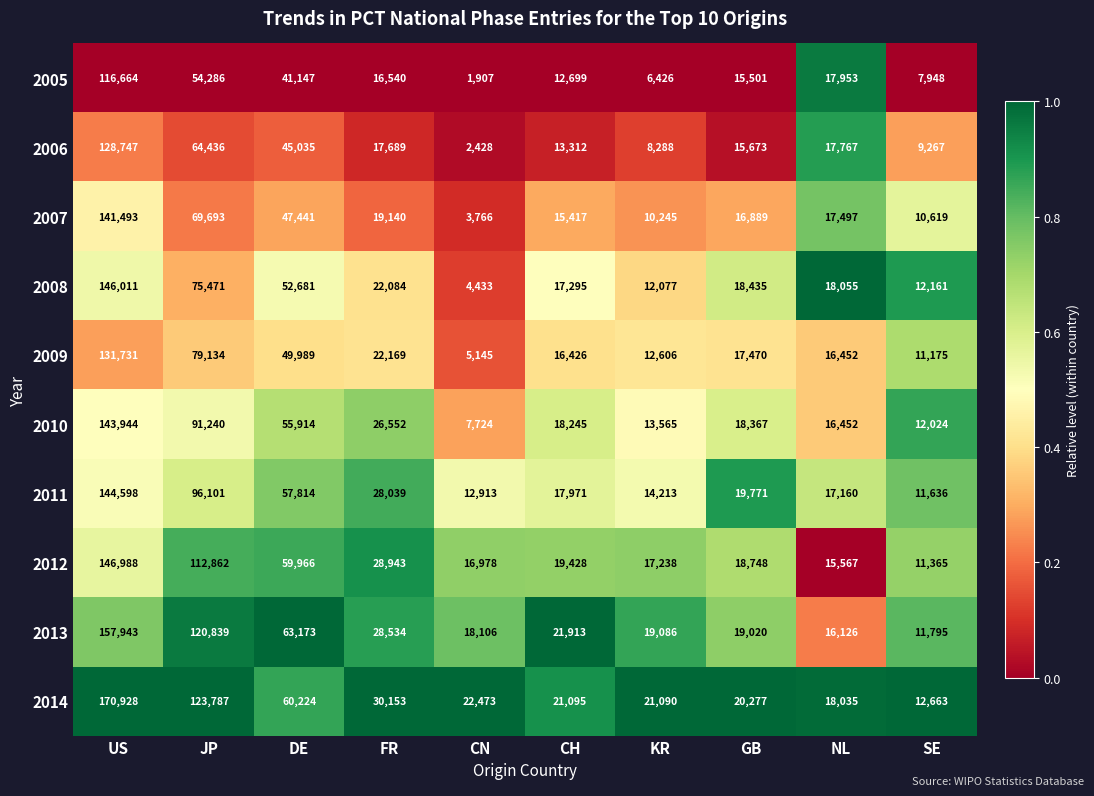

The 2007 series shows 15417 at CH. True or false?

True